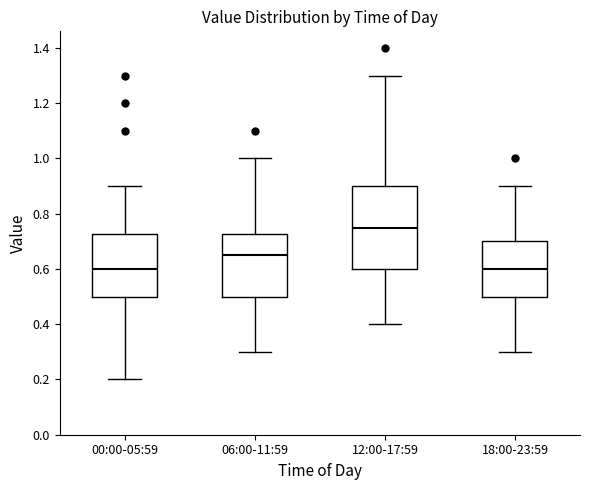

Reading left to right, read every box against the y-axis: the position of its median line, the range the box covers, and the ends of its whiskers. The values are not printed on the chart, so give them approximately, as read against the axis.

00:00-05:59: median 0.60, box 0.50 to 0.72, whiskers 0.20 to 0.90
06:00-11:59: median 0.66, box 0.50 to 0.72, whiskers 0.30 to 1.00
12:00-17:59: median 0.76, box 0.60 to 0.90, whiskers 0.40 to 1.30
18:00-23:59: median 0.60, box 0.50 to 0.70, whiskers 0.30 to 0.90